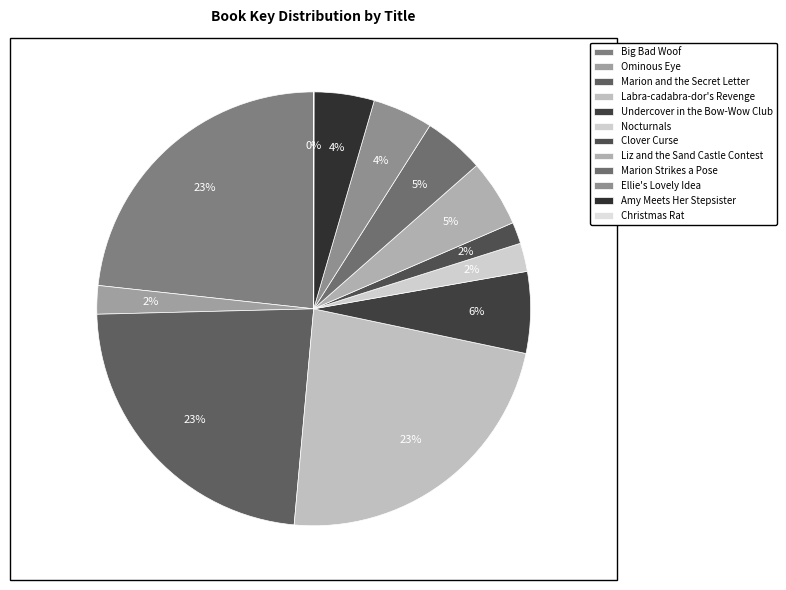

What is the change in value from Marion and the Secret Letter to Amy Meets Her Stepsister?

-1698759758